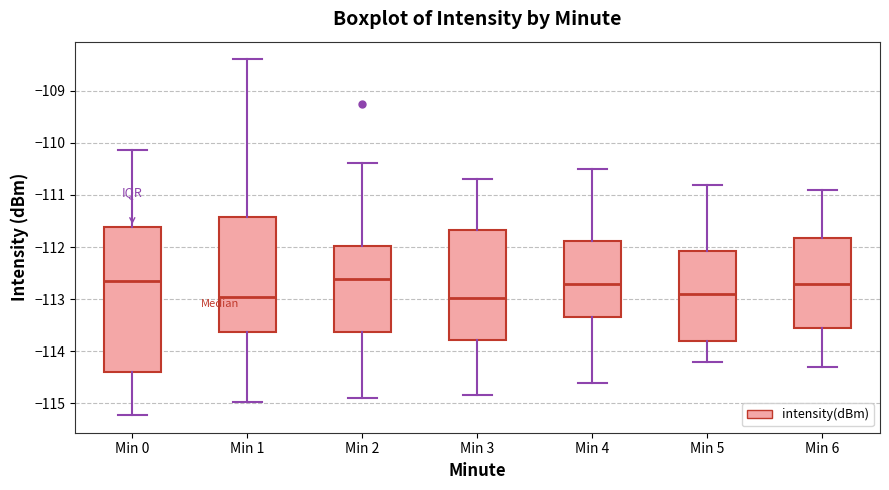

Reading left to right, transcribe this box plot: for each box, give where its median line is, the range the box spans, and where its two whiskers end, as read against the y-axis. The values are not printed on the chart, so give them approximately, as read against the axis.

Min 0: median -112.6, box -114.4 to -111.6, whiskers -115.2 to -110.1
Min 1: median -112.9, box -113.6 to -111.4, whiskers -115.0 to -108.4
Min 2: median -112.6, box -113.6 to -112.0, whiskers -114.9 to -110.4
Min 3: median -113.0, box -113.8 to -111.7, whiskers -114.8 to -110.7
Min 4: median -112.7, box -113.3 to -111.9, whiskers -114.6 to -110.5
Min 5: median -112.9, box -113.8 to -112.1, whiskers -114.2 to -110.8
Min 6: median -112.7, box -113.5 to -111.8, whiskers -114.3 to -110.9